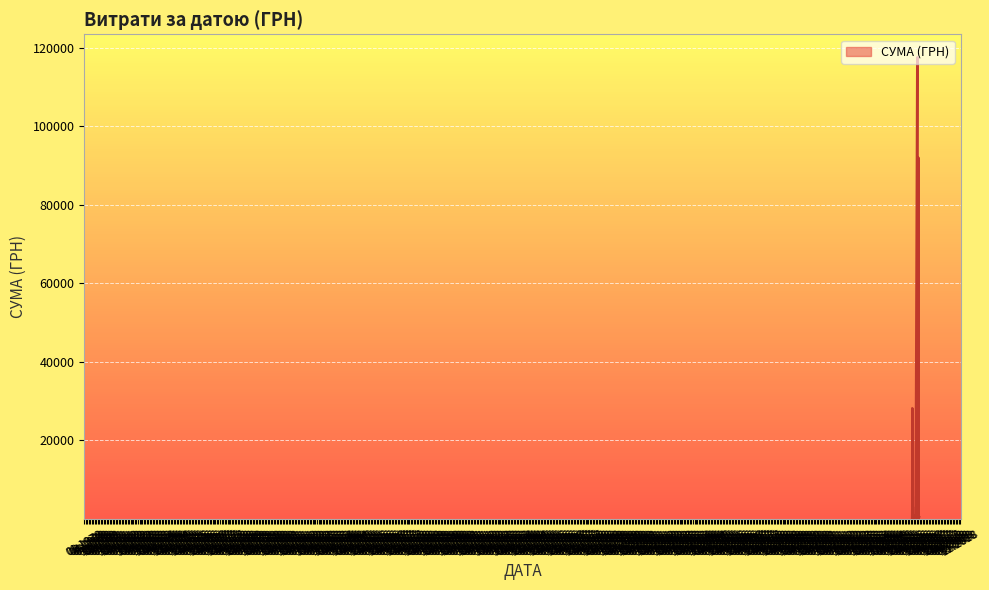

Where is the data nearest to the value 58790?

01.04.2016